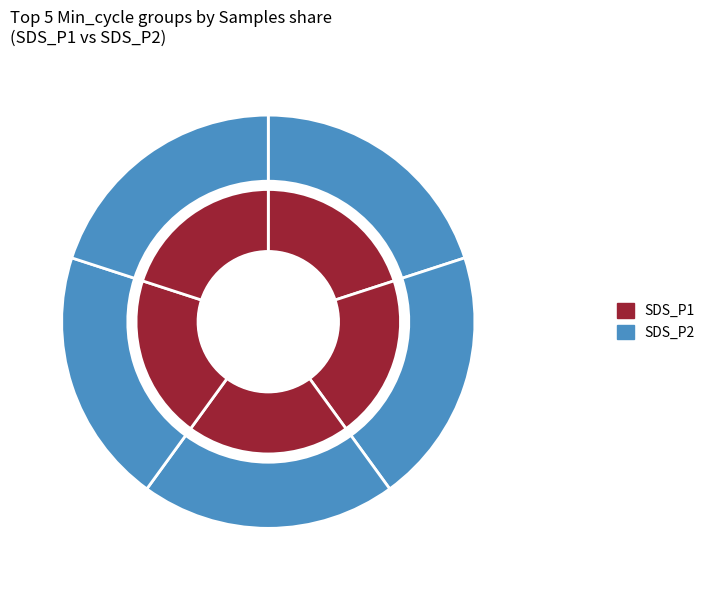

To the nearest percent, what is the difference between the largest and smallest slice percentages?

3%